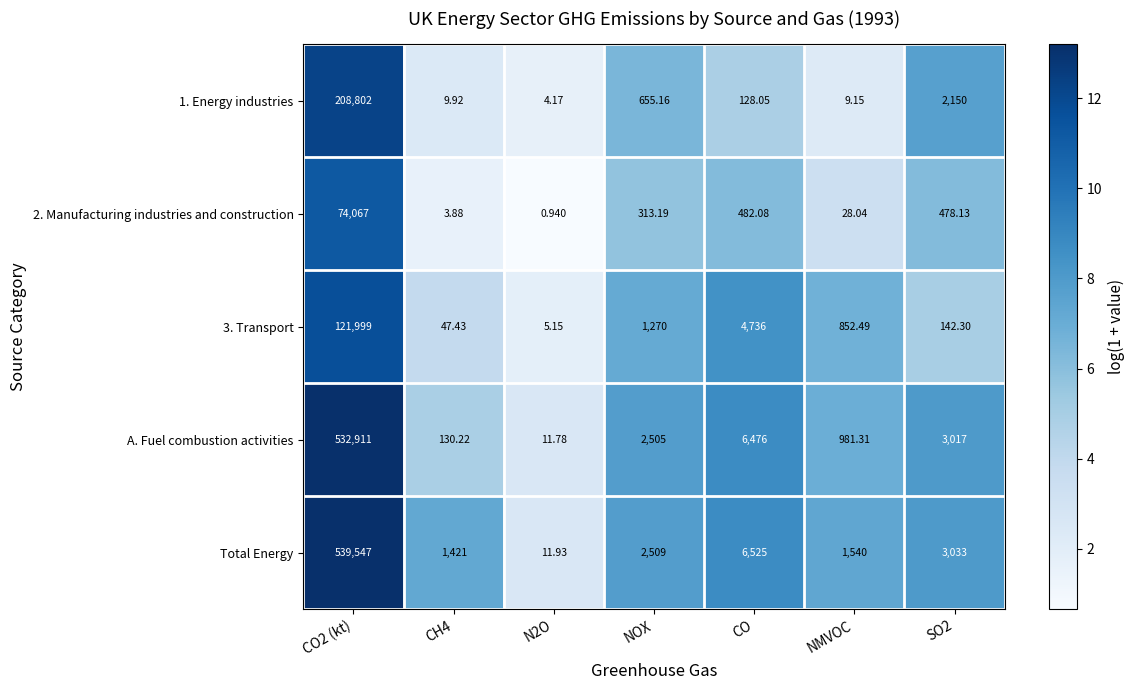

Which series has the largest total across all categories?

Total Energy